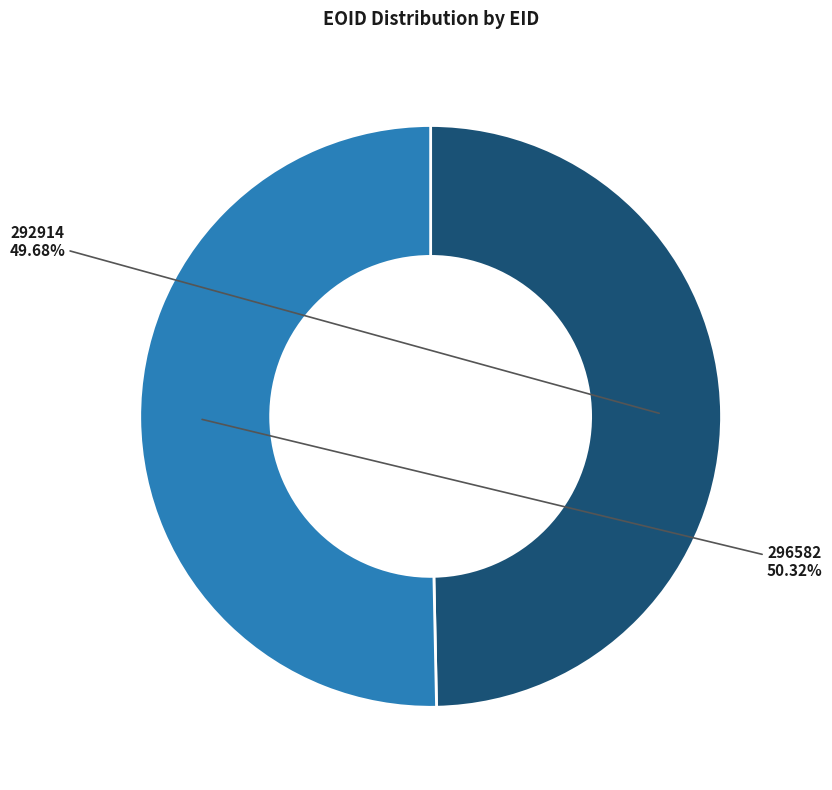

What portion of the pie excludes 296582?

49.7%